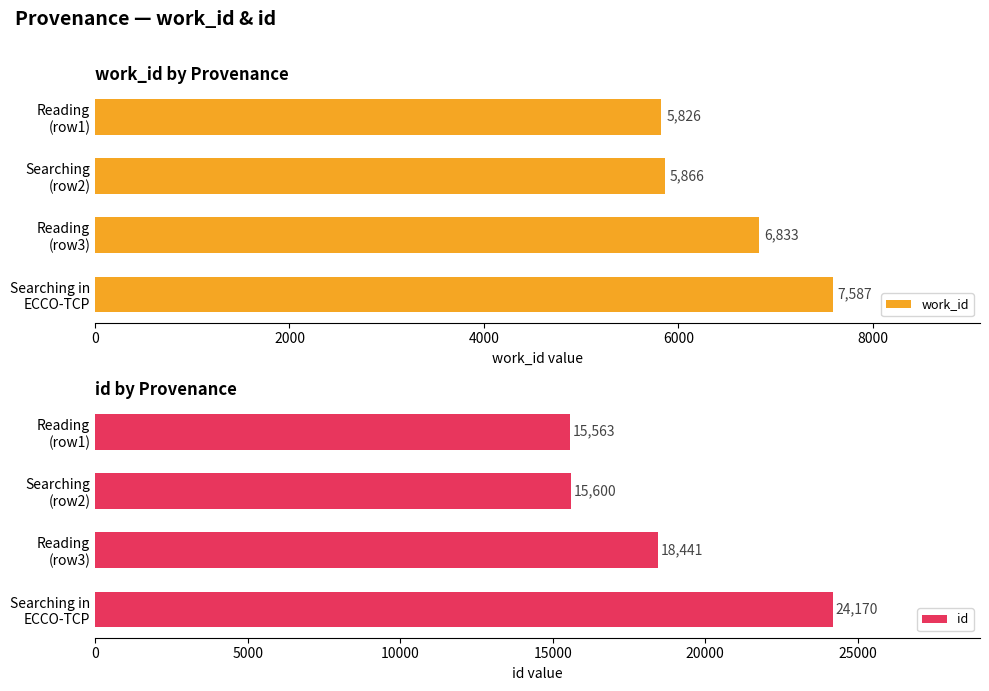

Which series has the largest range (max minus min)?

id